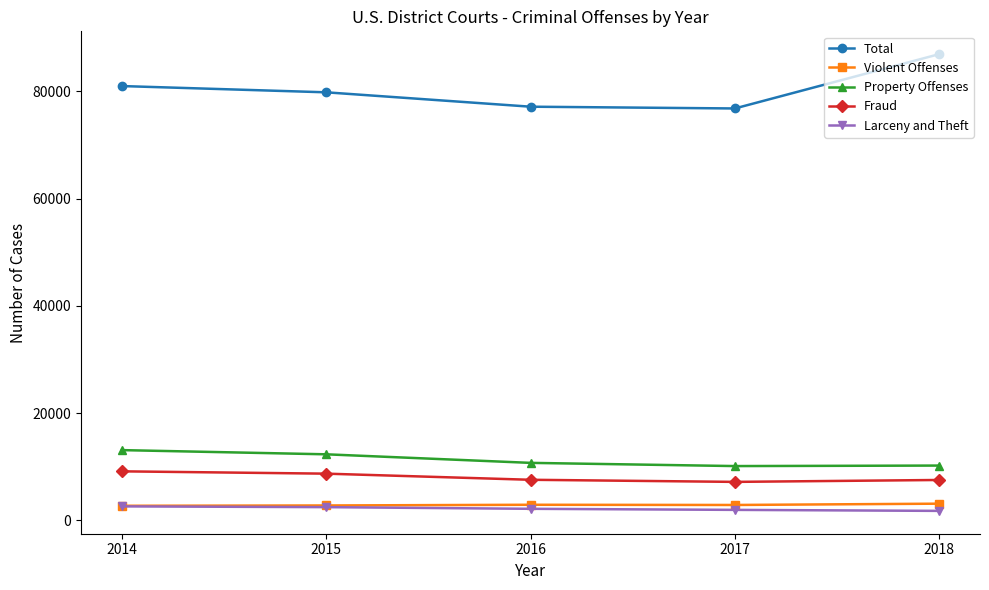

True or false: Larceny and Theft and Total cross at least once.

False